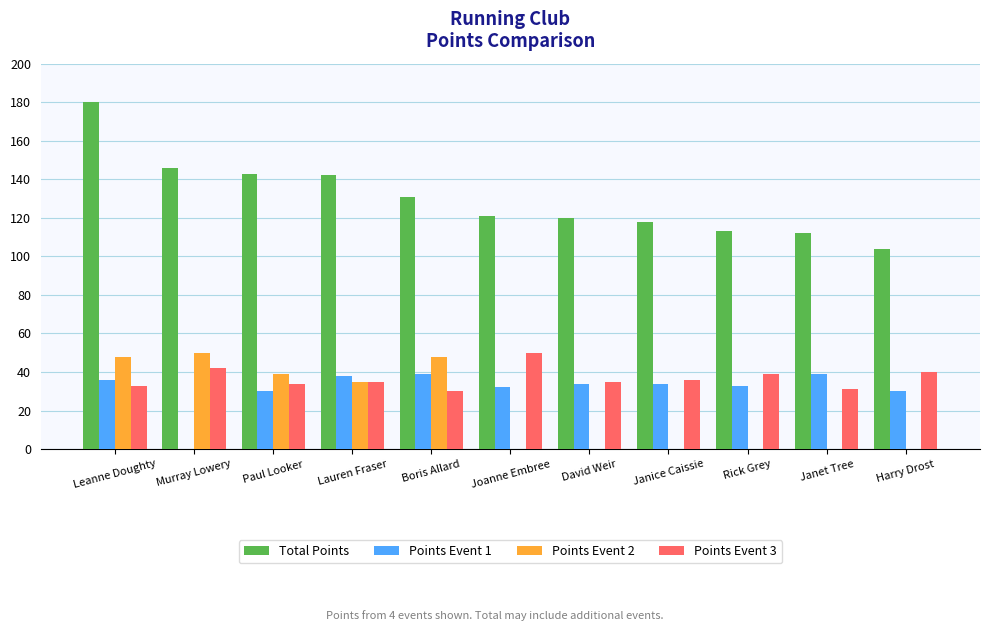

Which category has the highest value across all series?

Leanne Doughty